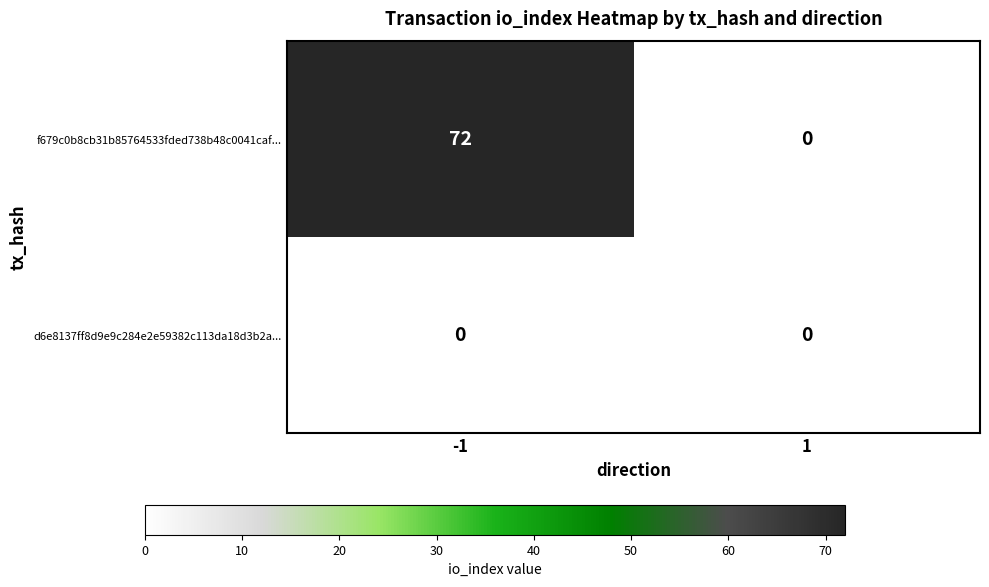

Between -1 and 1, which series saw the biggest shift?

f679c0b8cb31b85764533fded738b48c0041caf...